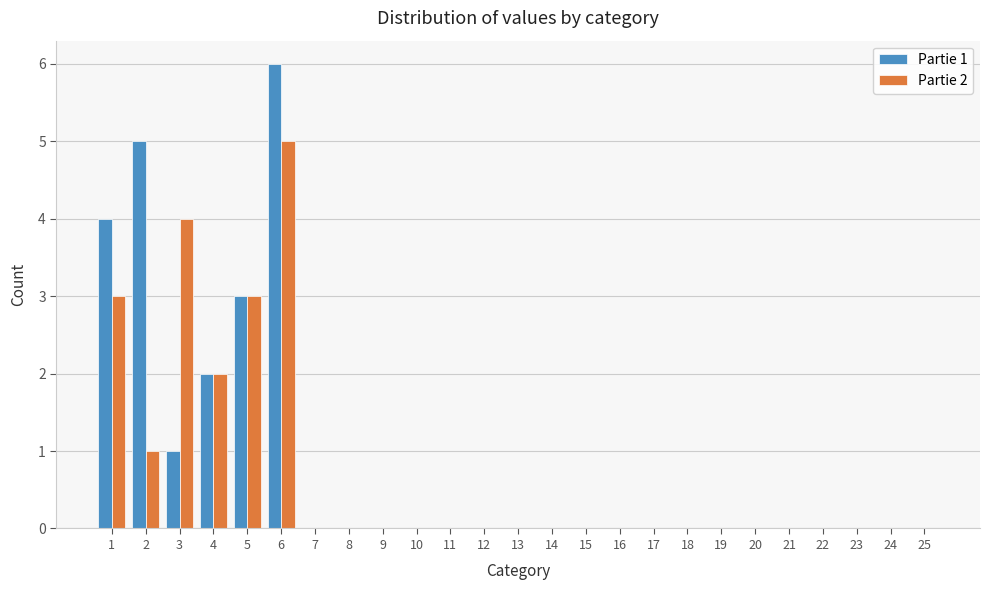

At which category is the sum across all series the highest?

6